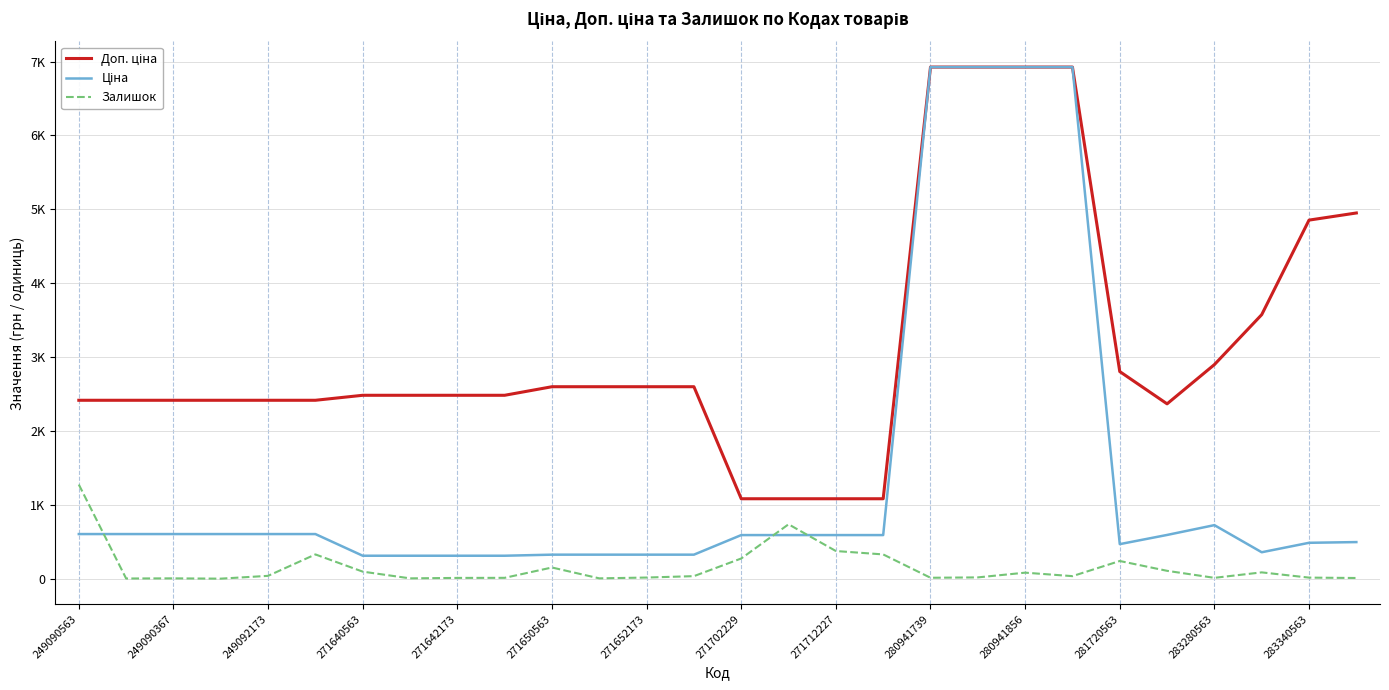

At which category does Залишок reach its first local valley?

249090367